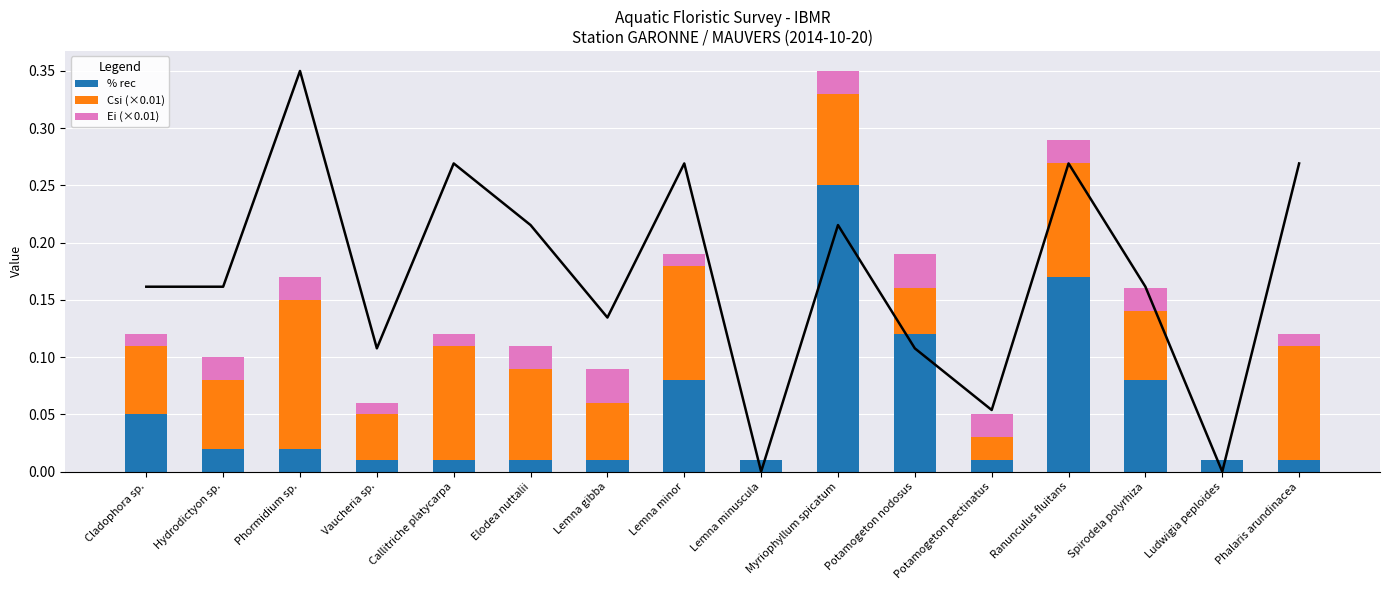

How many bars are there in total?

48